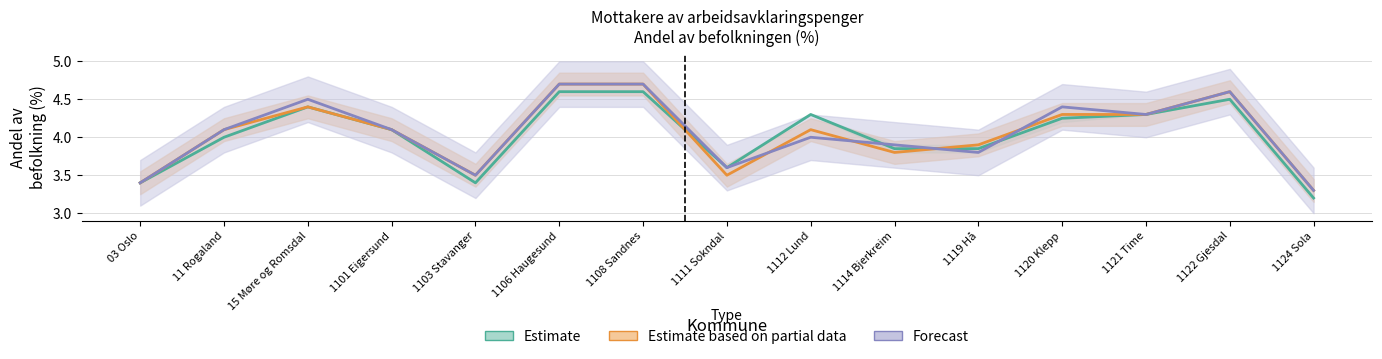

At which label is Estimate based on partial data closest to 4?

11 Rogaland